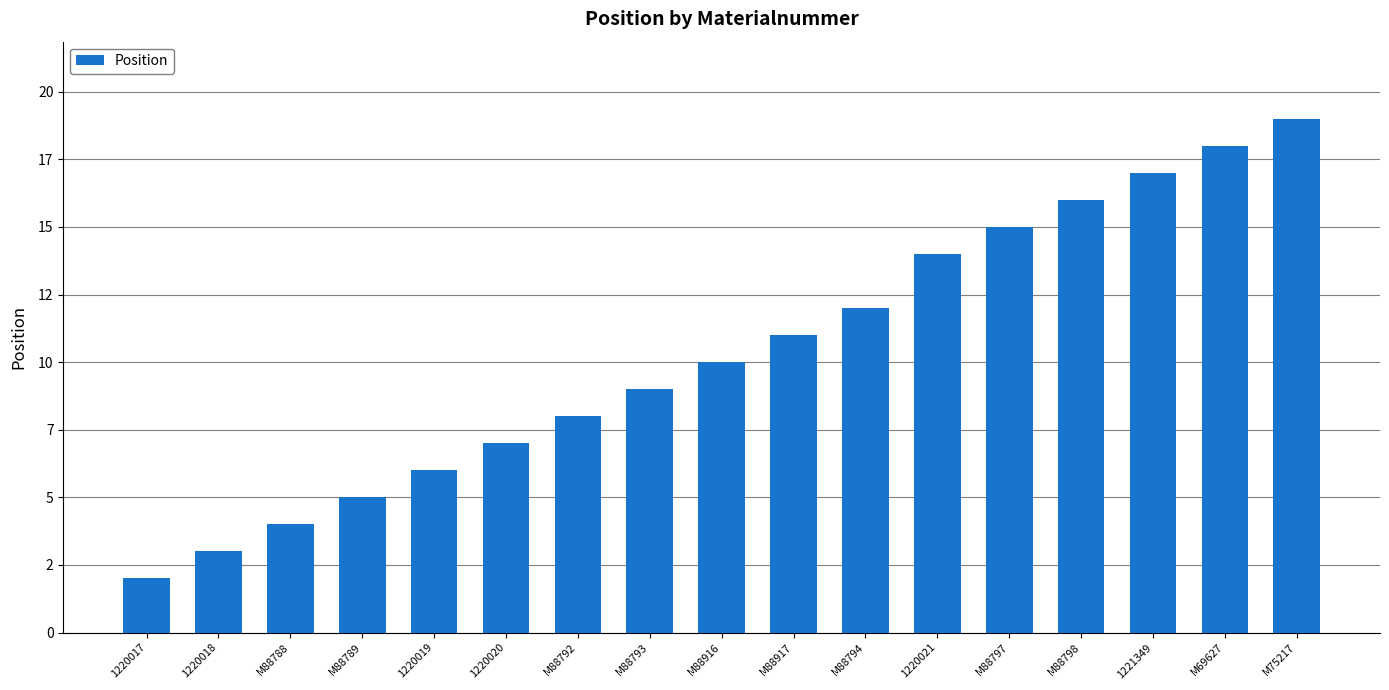

Are the bars grouped side by side (vs. stacked)?

No